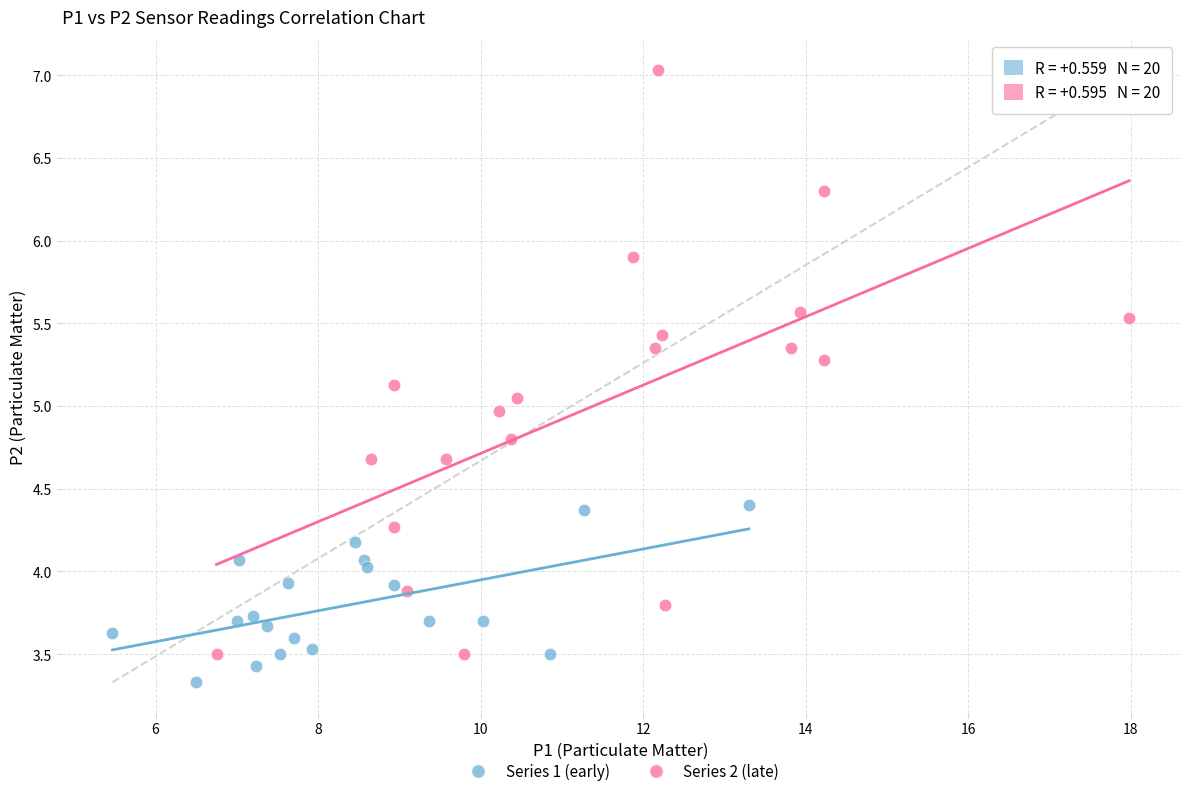

Which series has the largest Y range (max minus min)?

Series 2 (late)